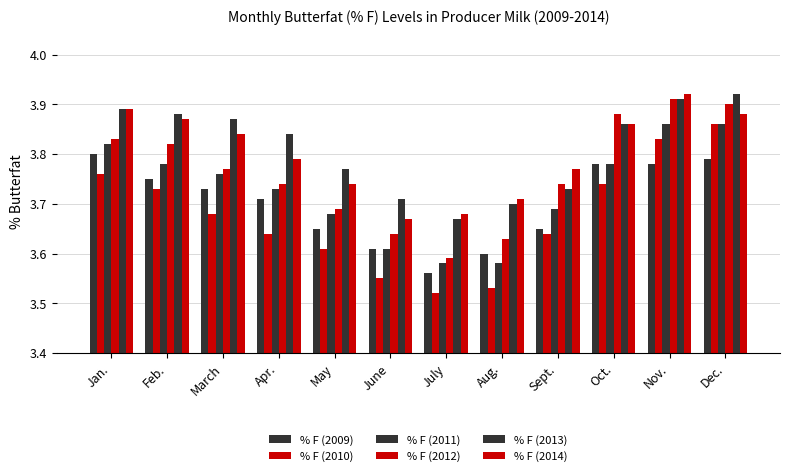

How many categories are shown in the chart?

12